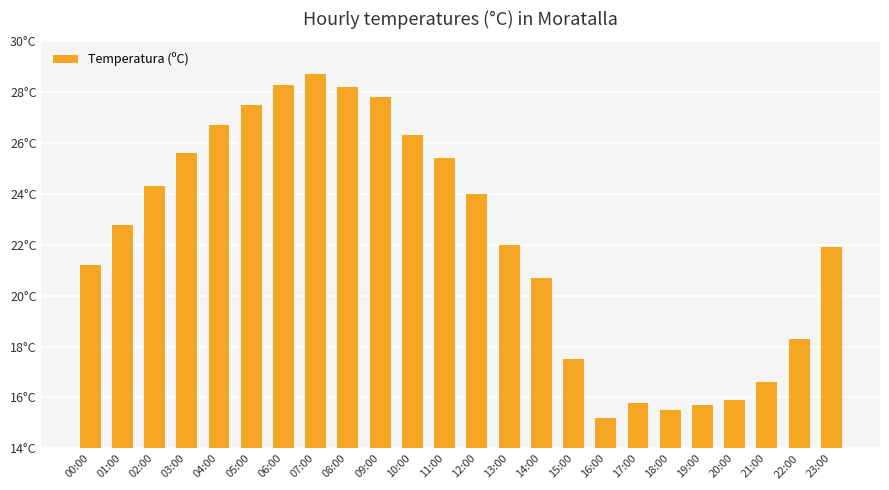

List the labels in order of value, largest first.

07:00, 06:00, 08:00, 09:00, 05:00, 04:00, 10:00, 03:00, 11:00, 02:00, 12:00, 01:00, 13:00, 23:00, 00:00, 14:00, 22:00, 15:00, 21:00, 20:00, 17:00, 19:00, 18:00, 16:00